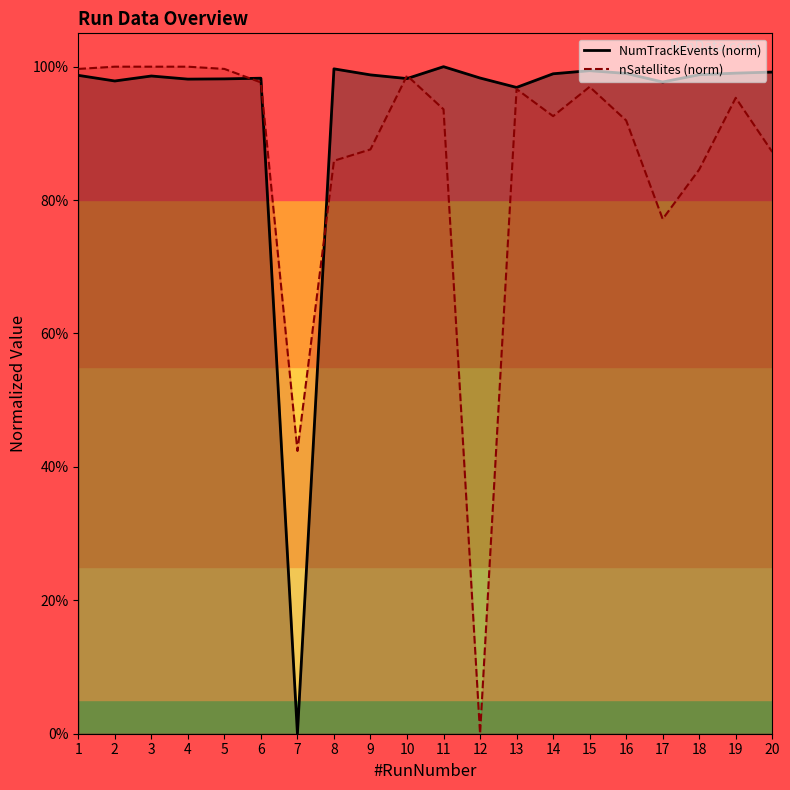

True or false: NumTrackEvents and nSatellites intersect in this chart.

True